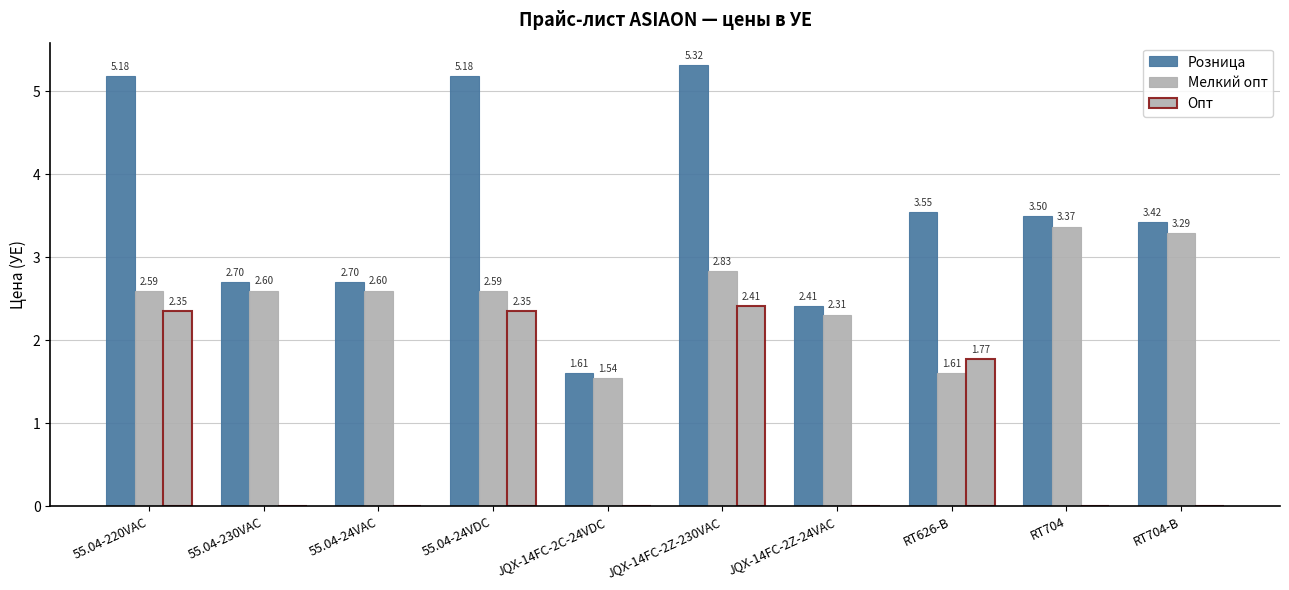

Are the bars grouped side by side (vs. stacked)?

Yes